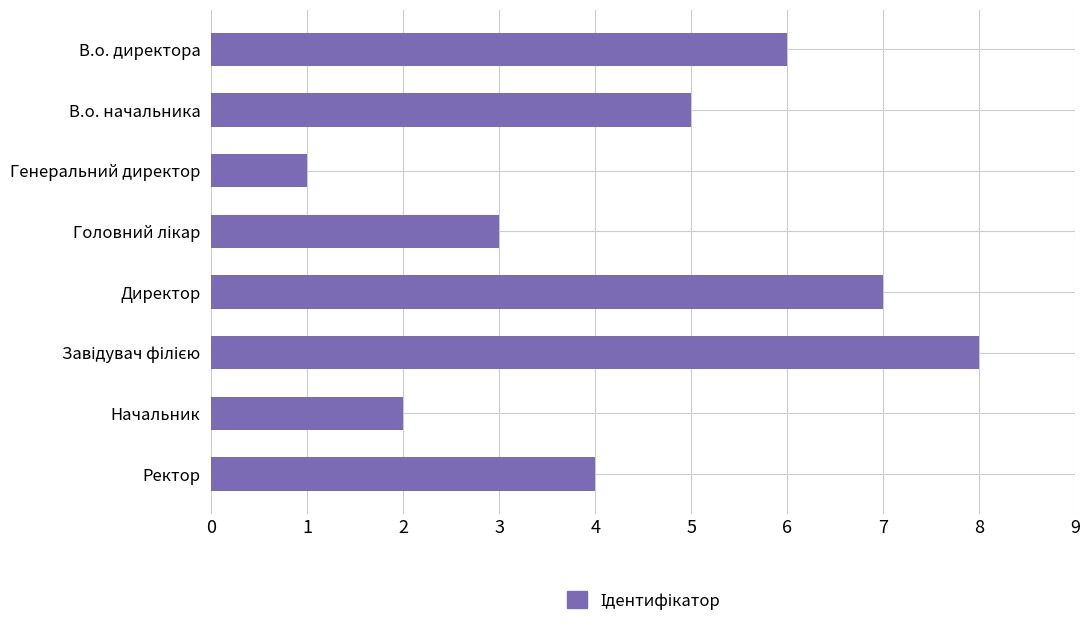

How many values are below 5?

4